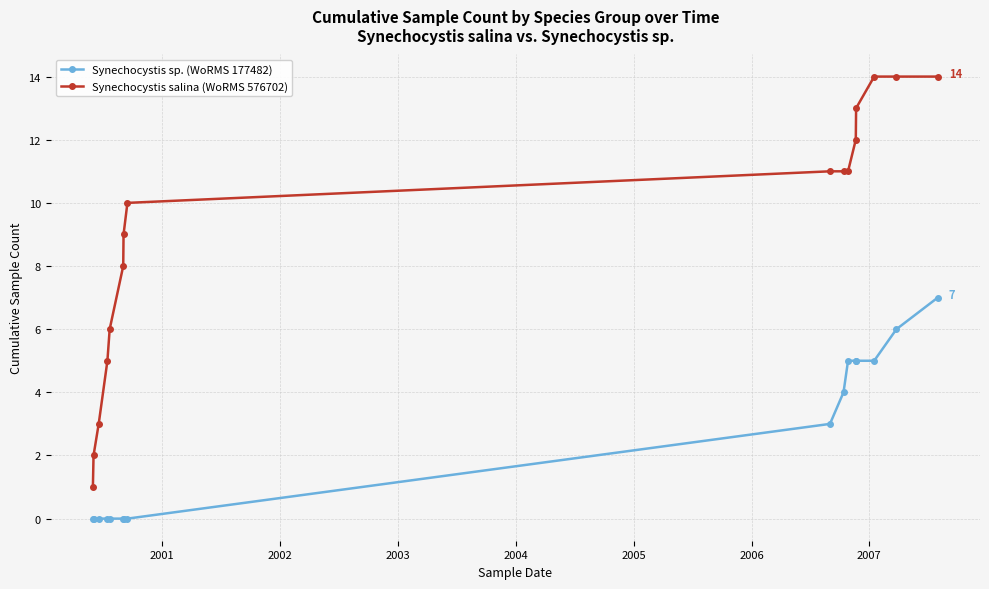

What is the value of the Synechocystis salina (WoRMS 576702) point at the 13th from the left?

13